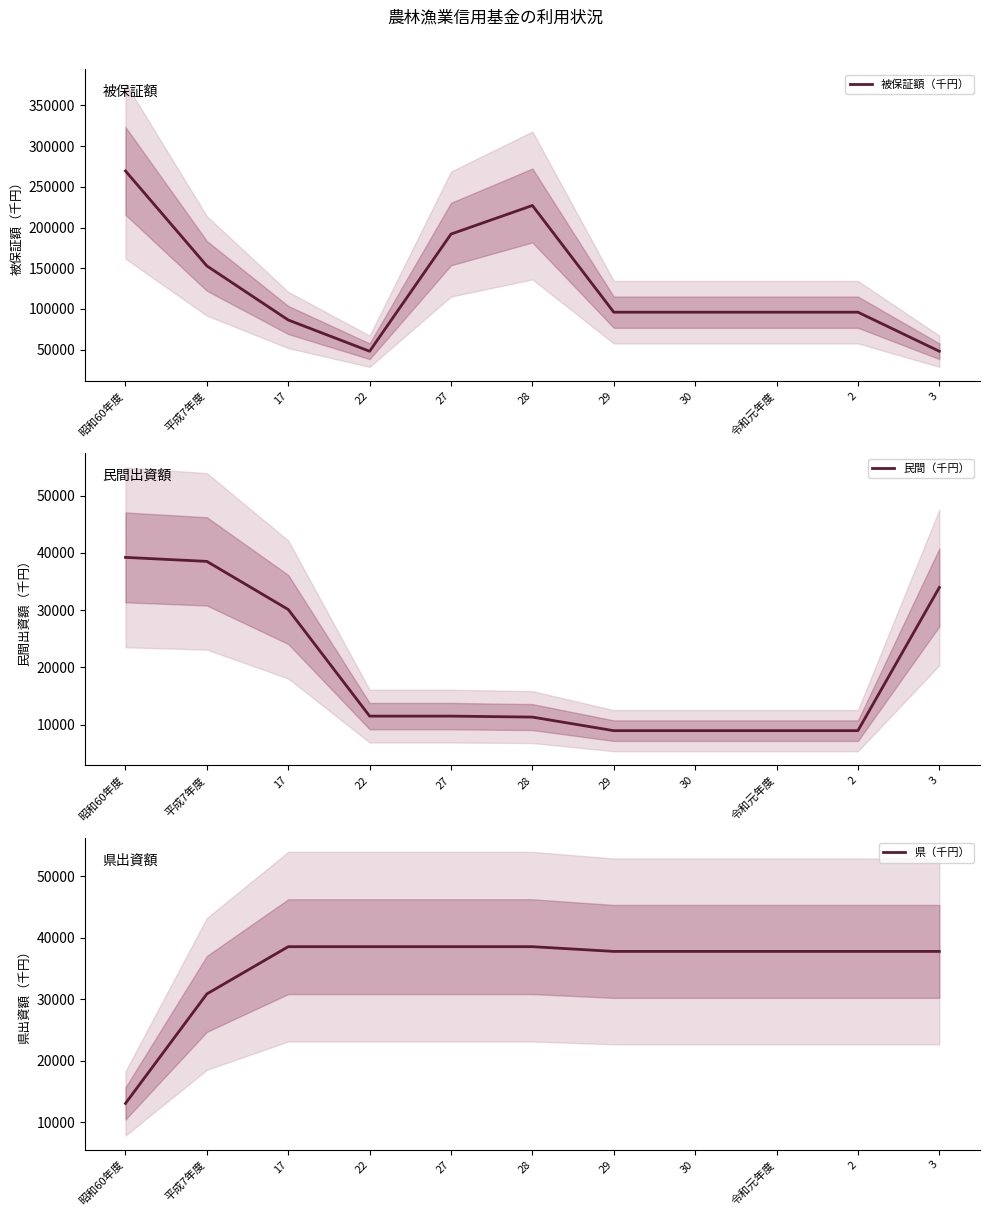

True or false: 被保証額（千円） and 民間（千円） cross at least once.

False